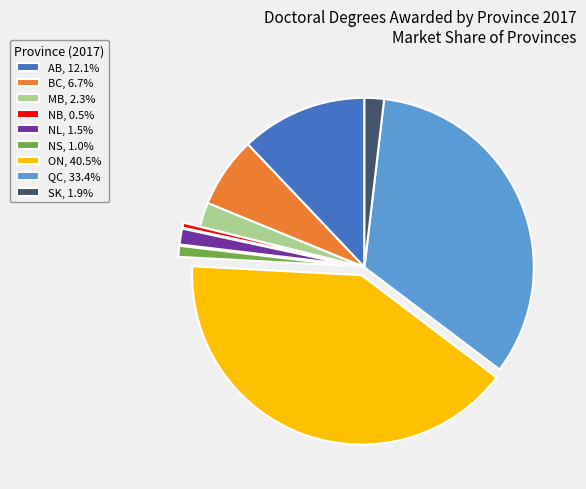

Do MB, 2.3% and QC, 33.4% together represent more than half of the pie?

No